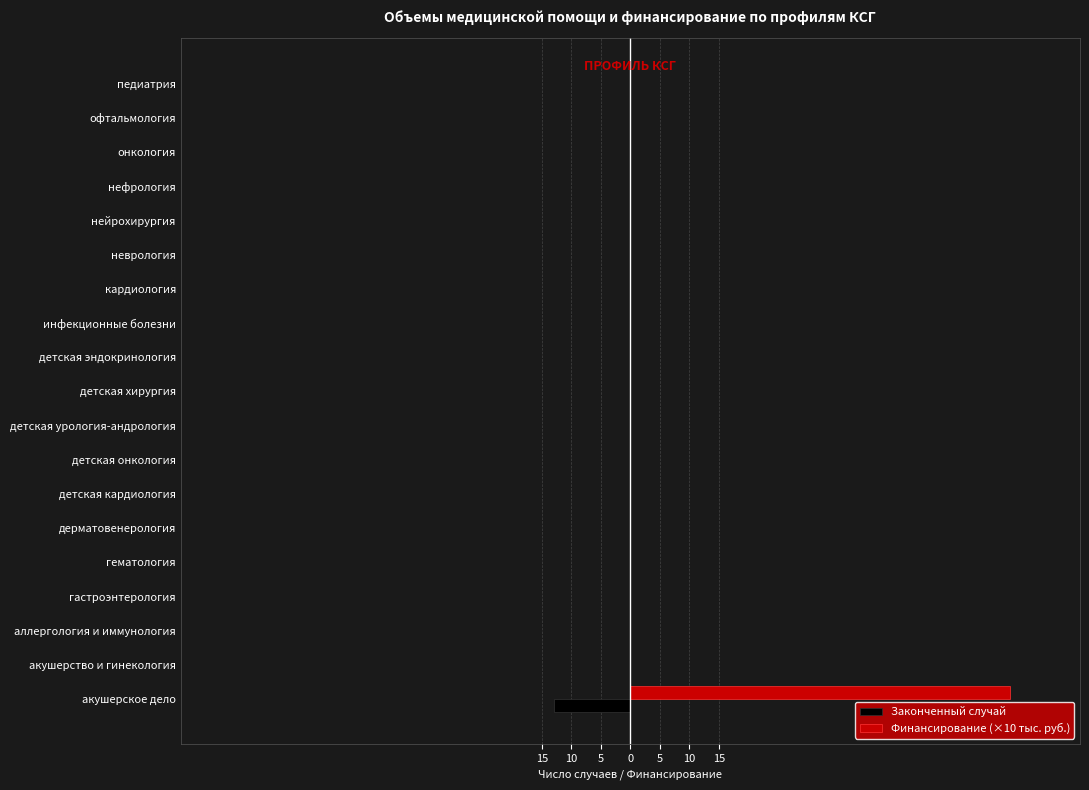

What is the maximum value for Финансирование (×10 тыс. руб.)?

64.3